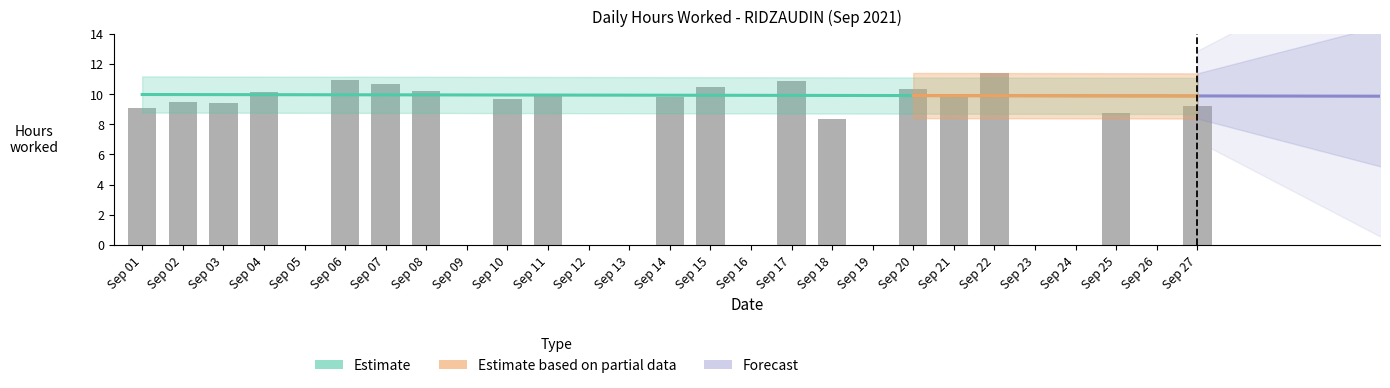

Which has a higher value, Sep 14 or Sep 02?

Sep 14